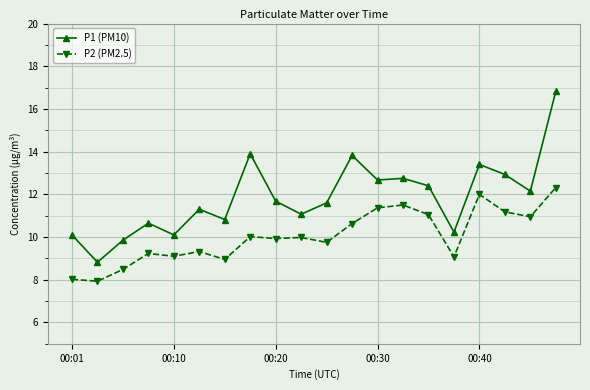

What is the value of the P2 (PM2.5) point at the 16th from the left?

9.1